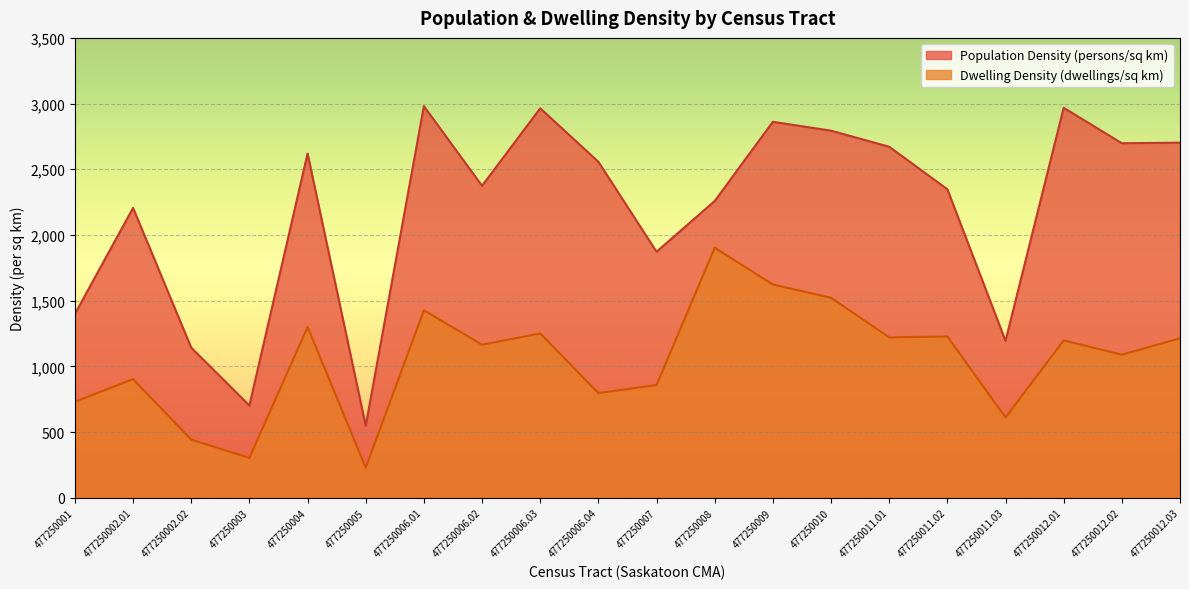

What is the difference between the maximum and minimum values in the Dwelling Density (dwellings/sq km) series?

1673.8